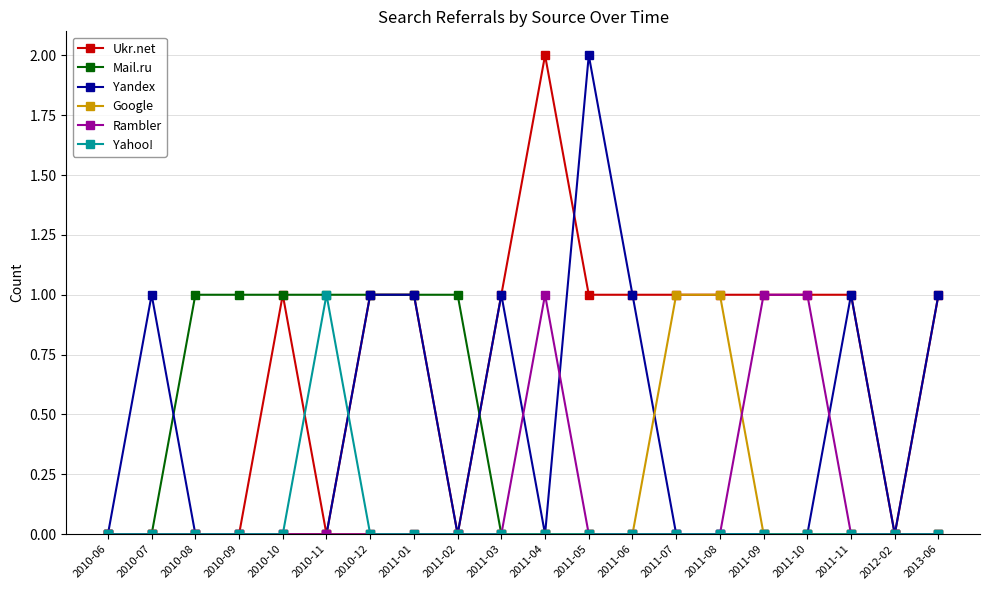

True or false: Yandex has more than 1 interior local peaks.

True